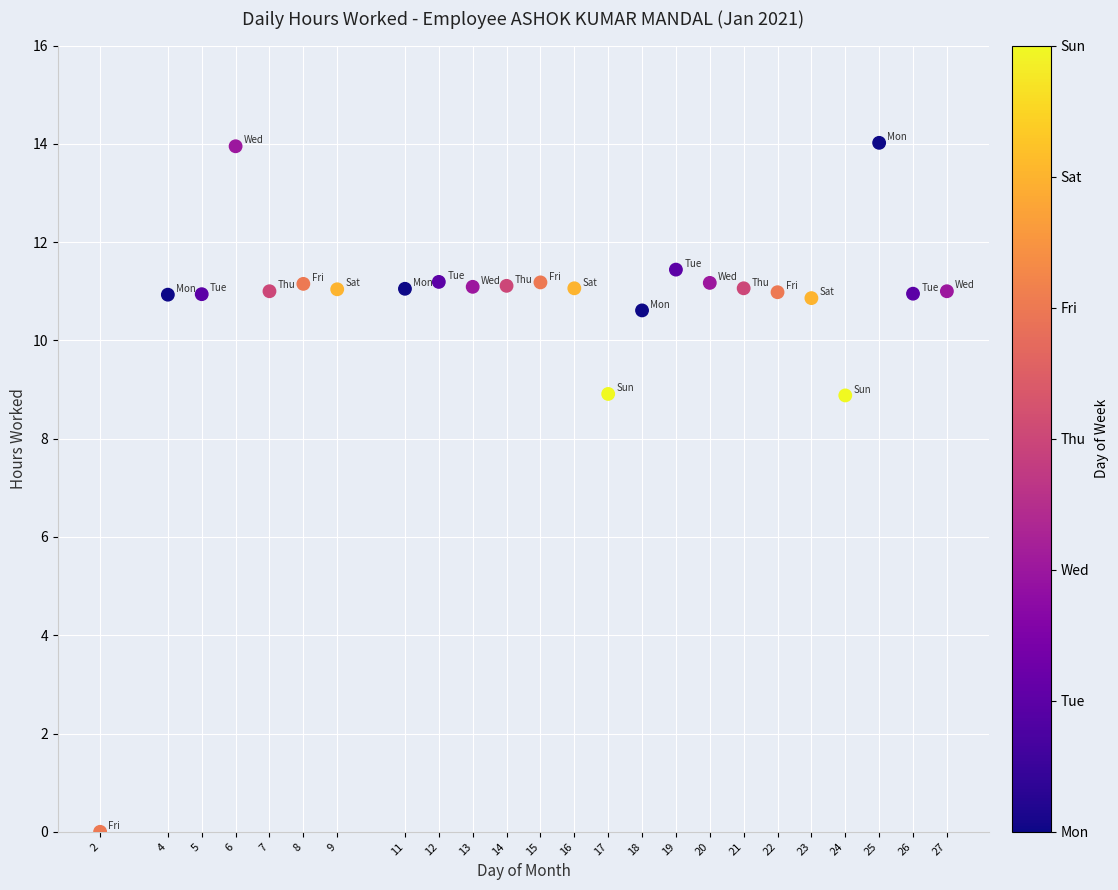

What is the range of X values (max minus min)?

25.0